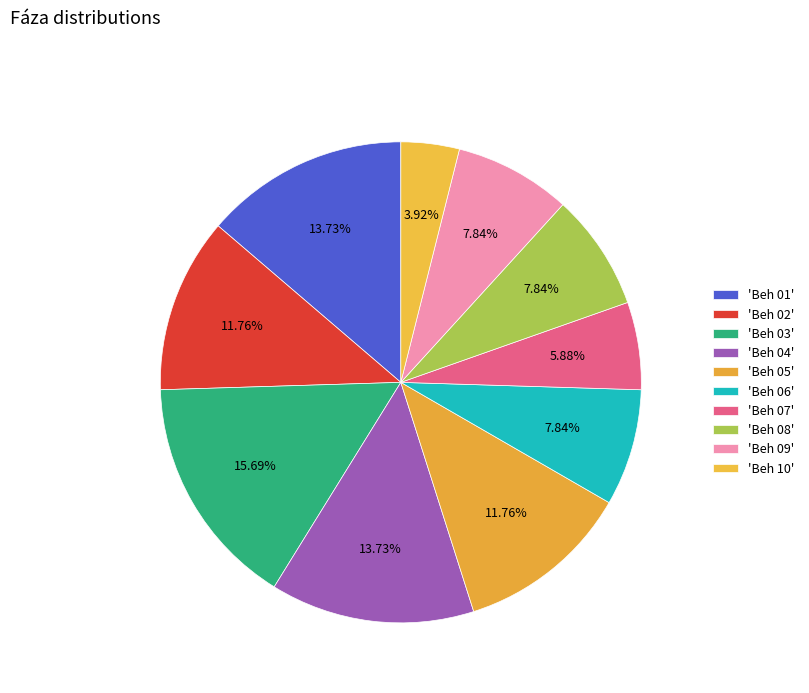

How many slices are in this pie chart?

10